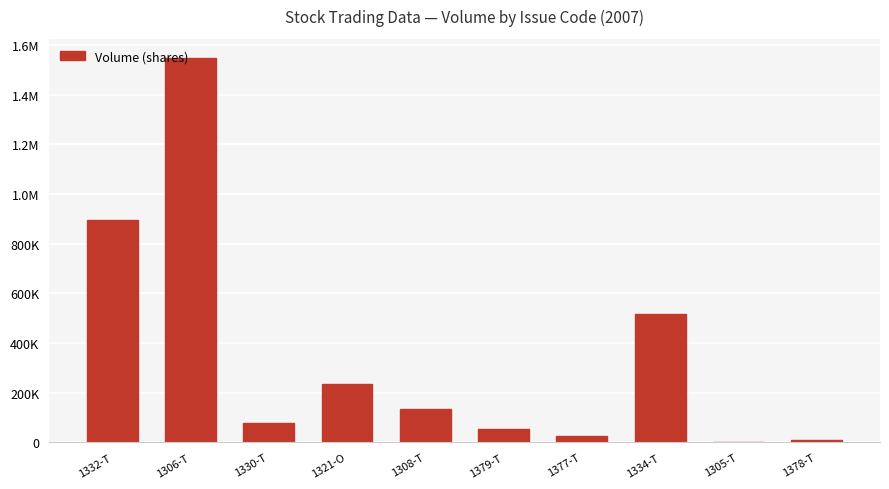

Rank the categories by value from lowest to highest.

1305-T, 1378-T, 1377-T, 1379-T, 1330-T, 1308-T, 1321-O, 1334-T, 1332-T, 1306-T